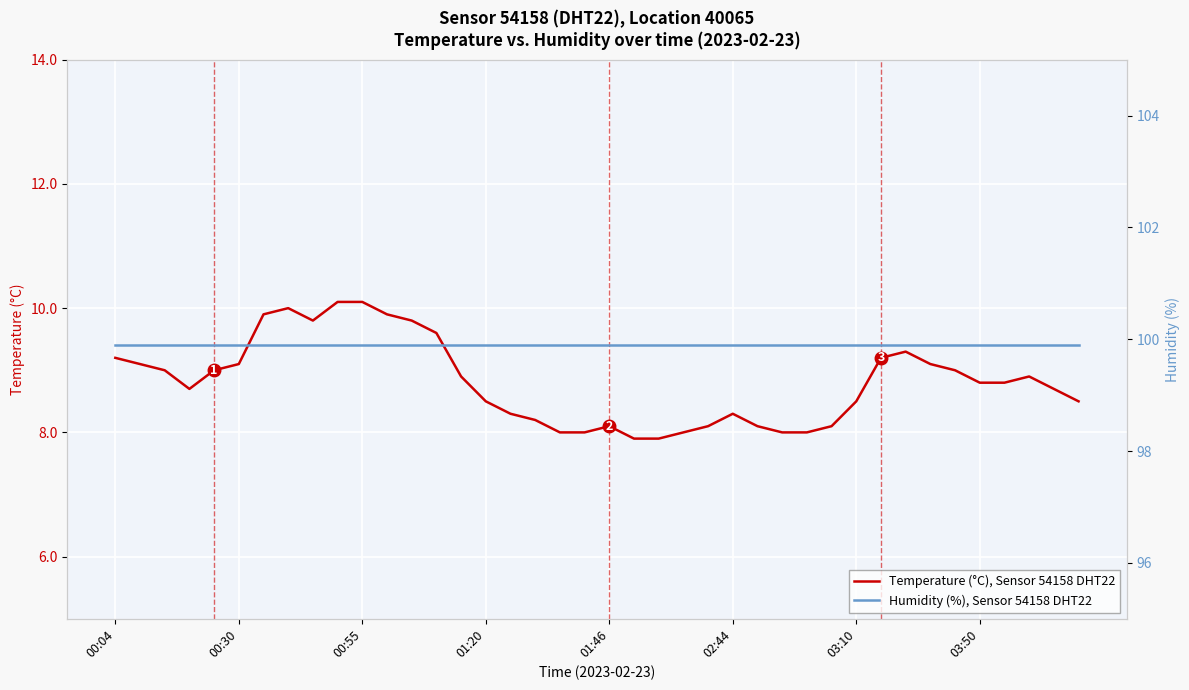

True or false: Humidity (%), Sensor 54158 DHT22 and Temperature (°C), Sensor 54158 DHT22 cross at least once.

False